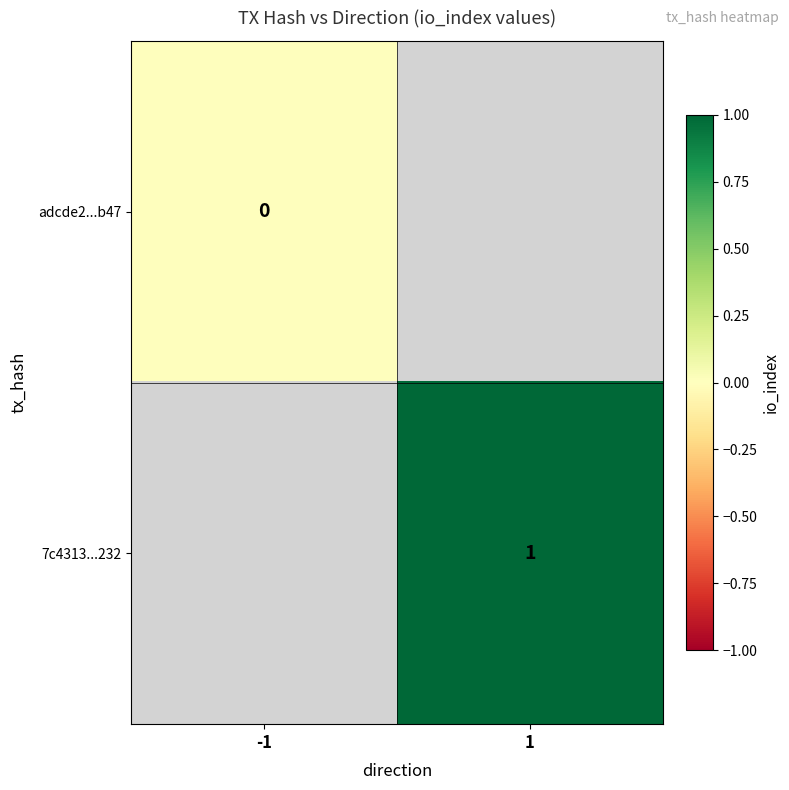

Is it true that 7c4313...232 equals 1 at 1?

True